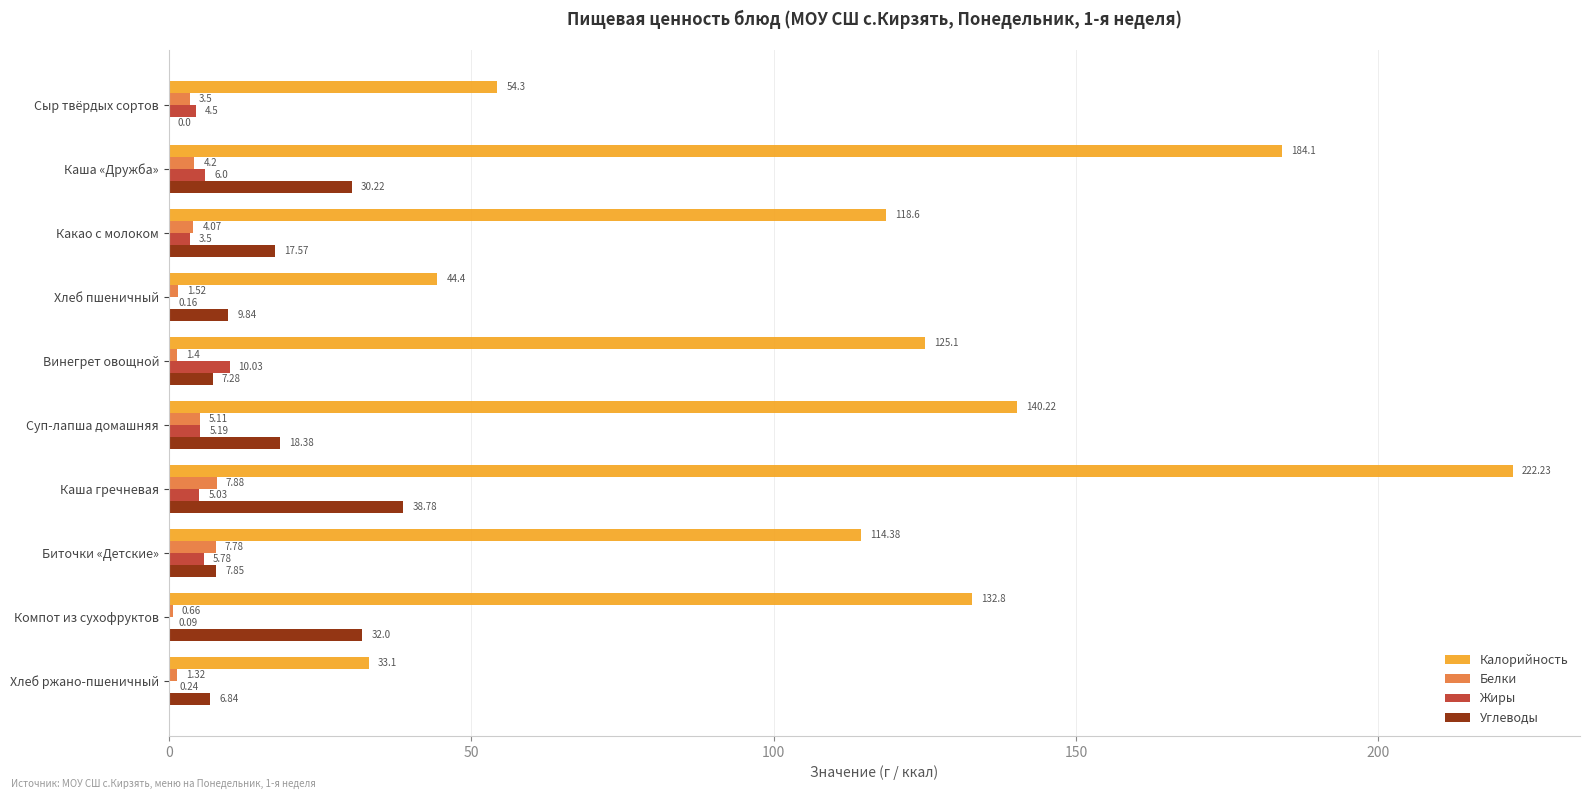

What are all the series names shown in the legend?

Калорийность, Белки, Жиры, Углеводы